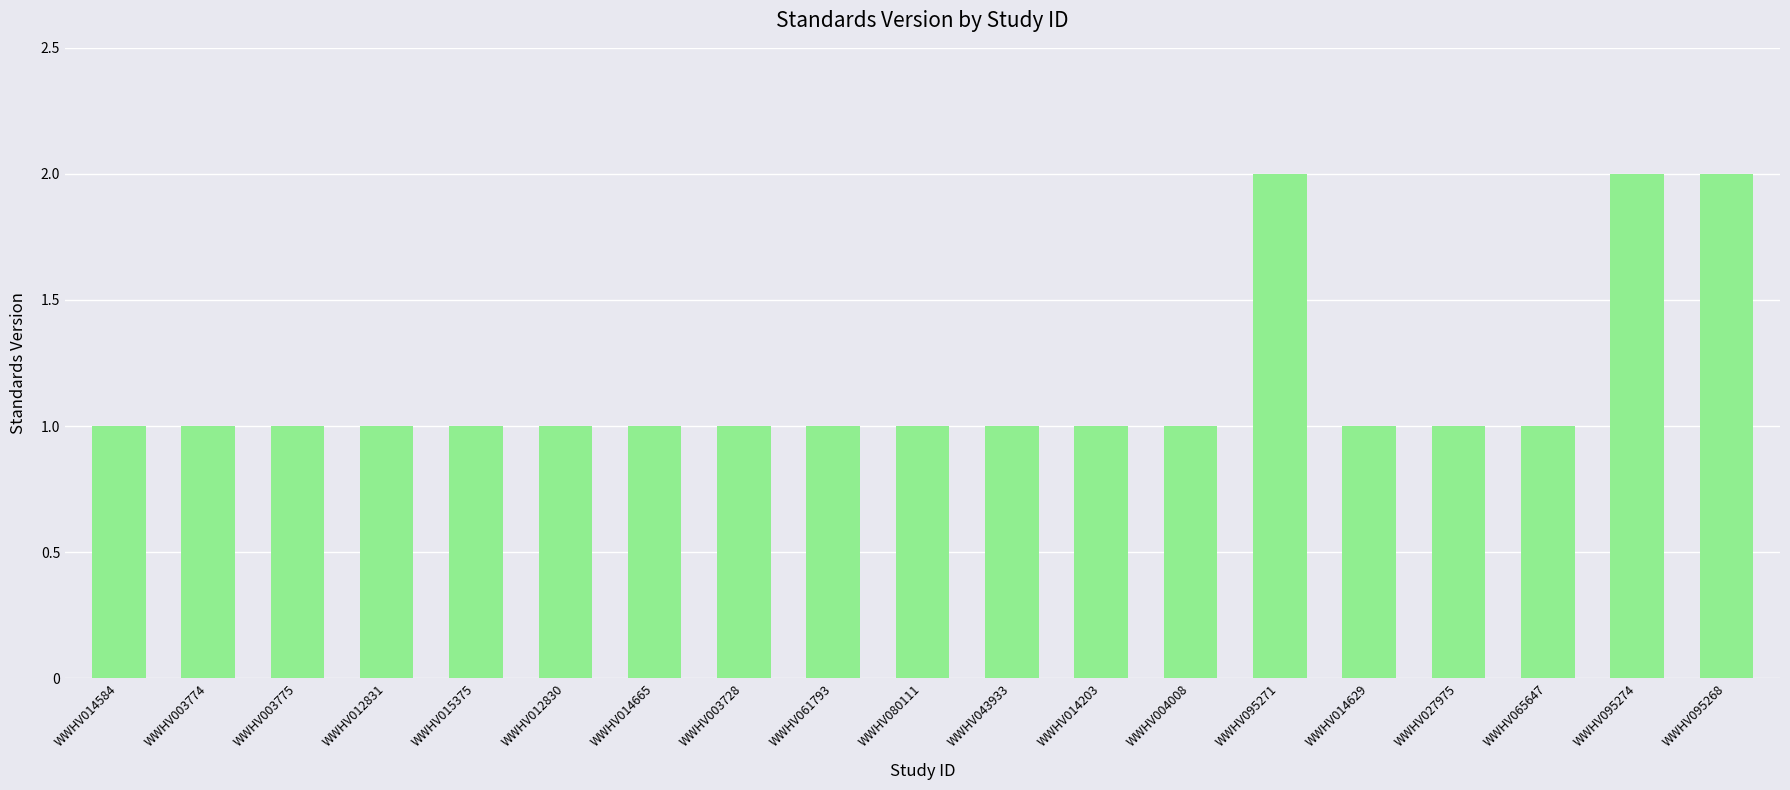

Reading left to right, extract all data points from this chart.

WWHV014584=1	WWHV003774=1	WWHV003775=1	WWHV012831=1	WWHV015375=1	WWHV012830=1	WWHV014665=1	WWHV003728=1	WWHV061793=1	WWHV080111=1	WWHV043933=1	WWHV014203=1	WWHV004008=1	WWHV095271=2	WWHV014629=1	WWHV027975=1	WWHV065647=1	WWHV095274=2	WWHV095268=2